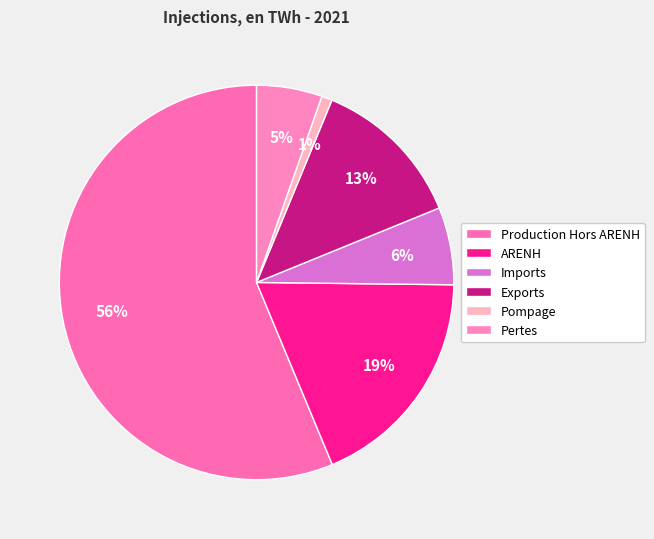

To the nearest percent, what is the average slice percentage?

17%